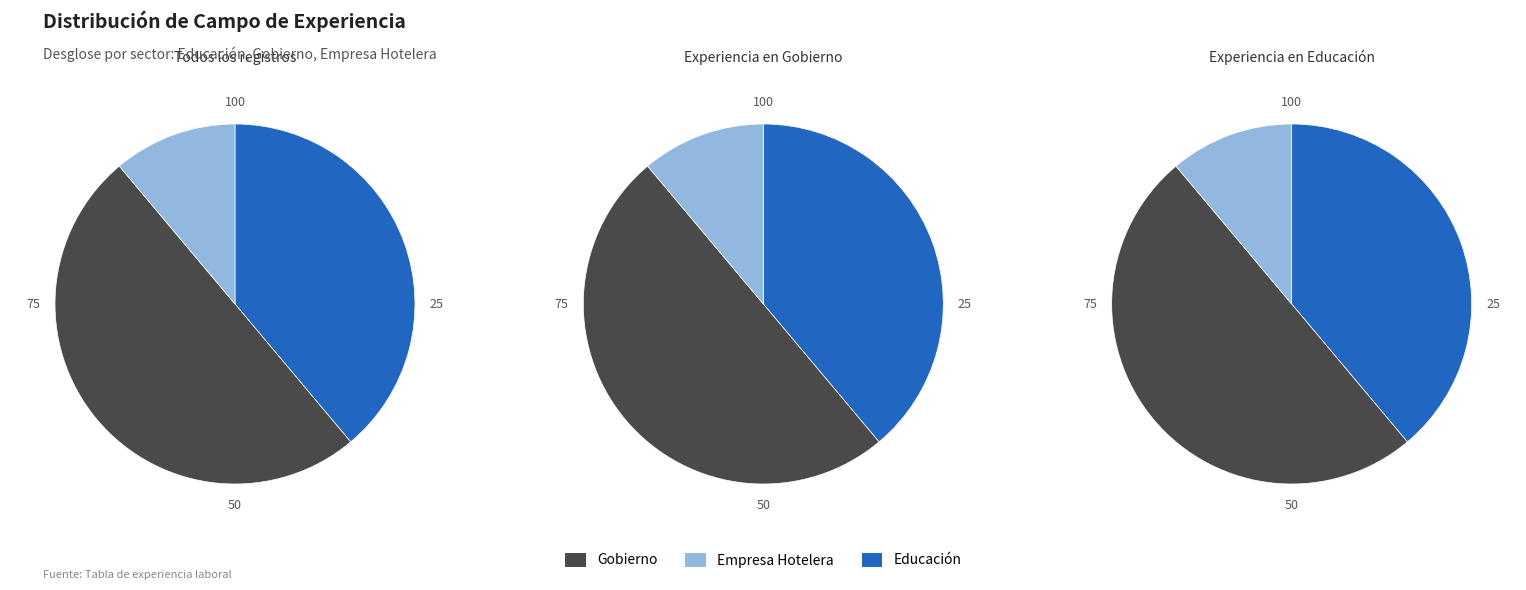

How many segments does this pie chart have?

3